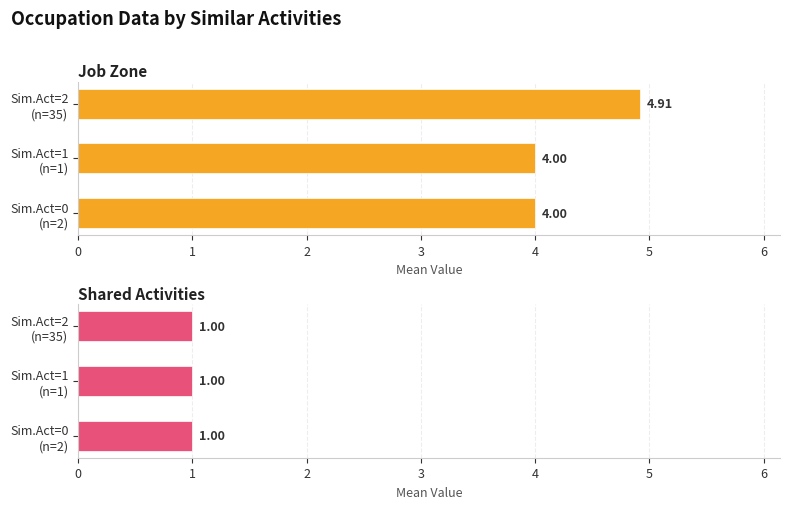

Which series has the largest total across all categories?

Job Zone